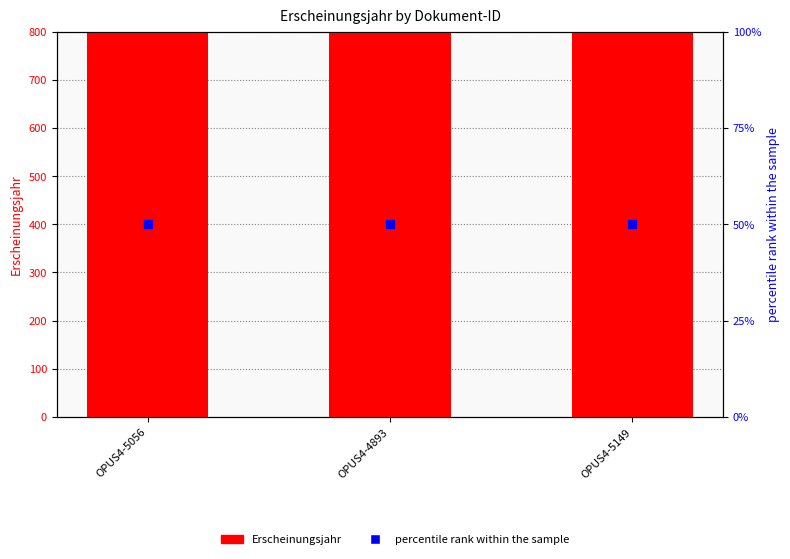

Which series contains the highest Y value?

Erscheinungsjahr